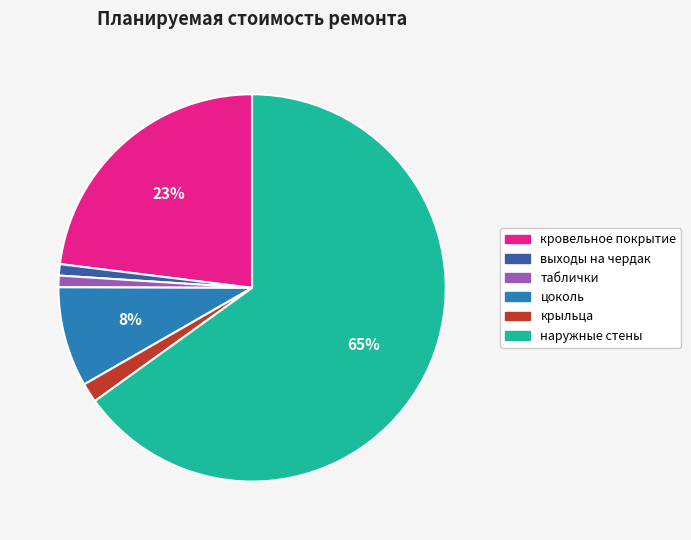

How many slices are in this pie chart?

6